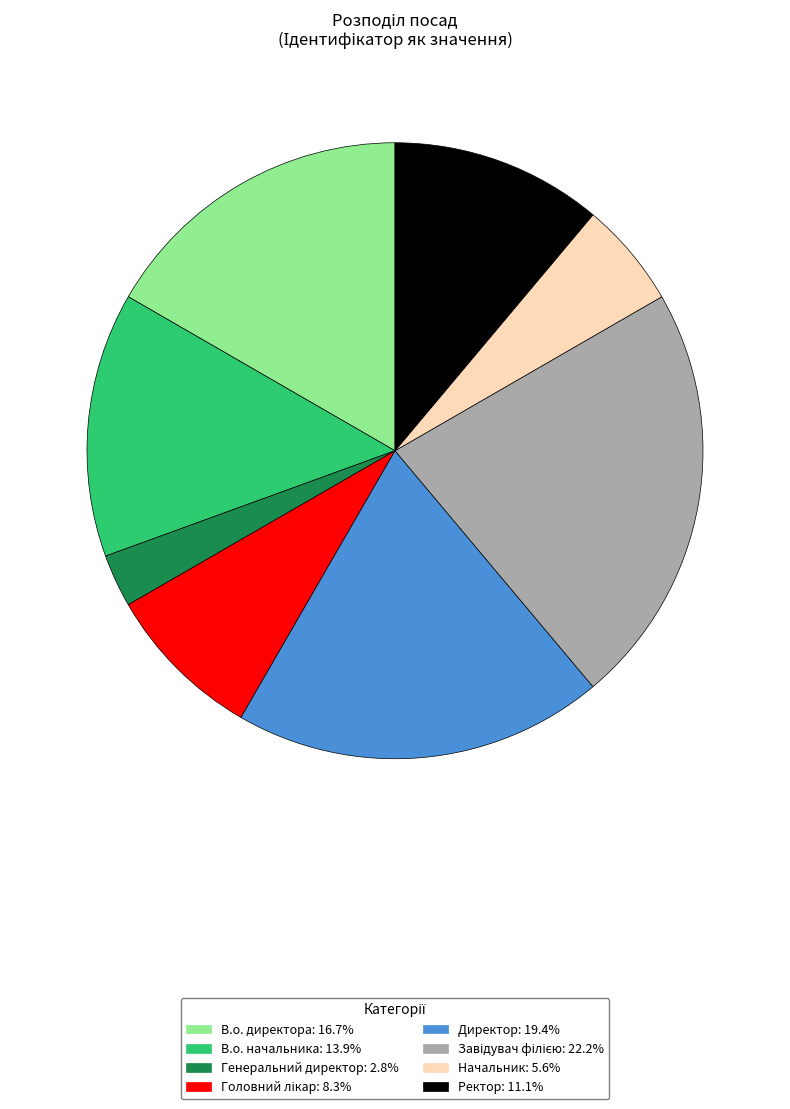

Do Директор and Начальник together represent more than half of the pie?

No